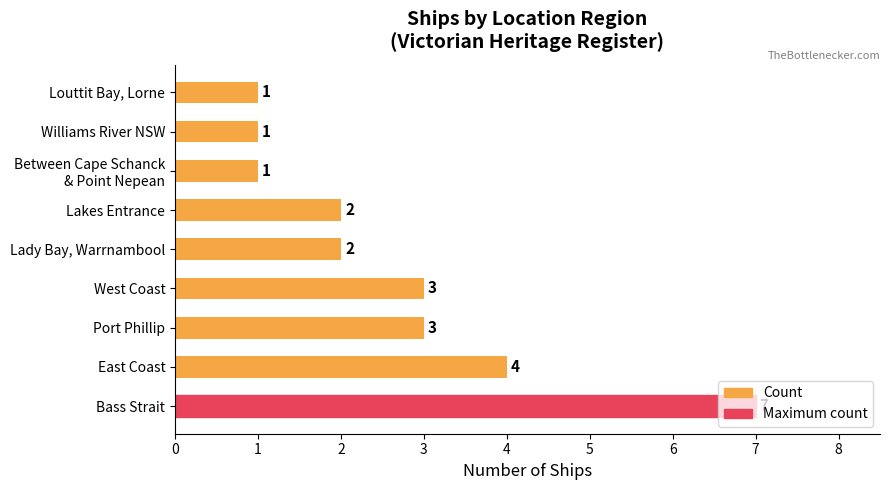

The chart shows a value of 2 at Port Phillip. True or false?

False